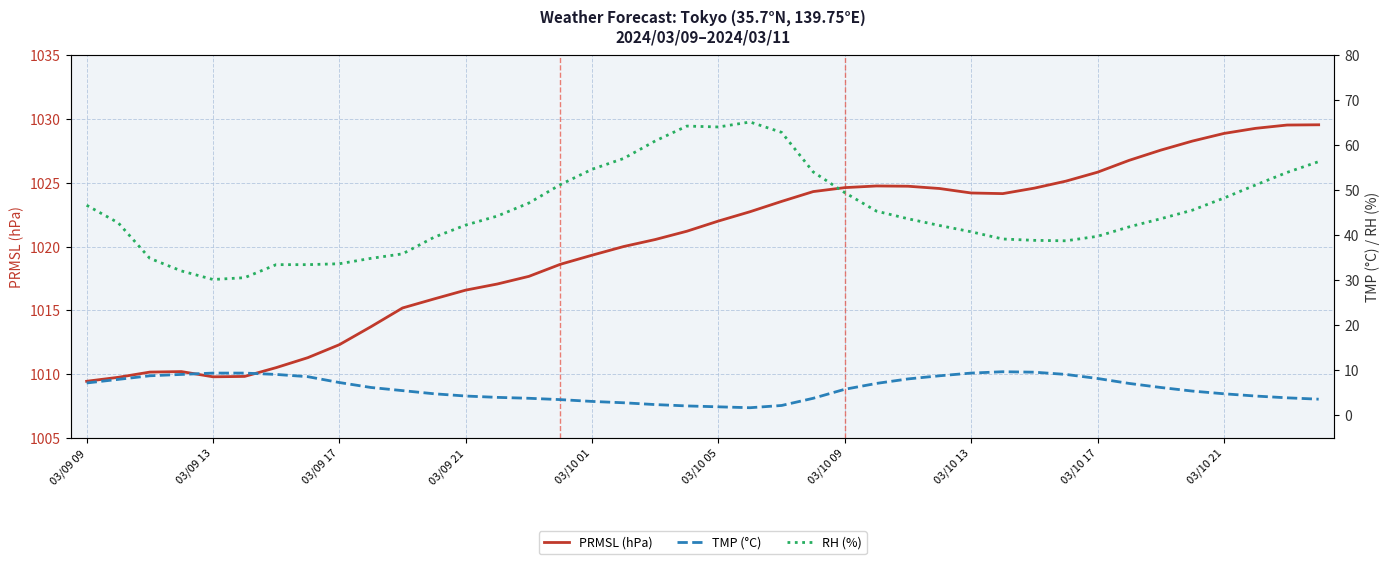

Reading left to right, transcribe all the data shown in this chart.

PRMSL (hPa): 1009.4	1009.8	1010.2	1010.2	1009.8	1009.8	1010.5	1011.3	1012.3	1013.7	1015.2	1015.9	1016.6	1017.1	1017.7	1018.6	1019.3	1020.0	1020.6	1021.2	1022.0	1022.7	1023.5	1024.3	1024.6	1024.8	1024.7	1024.6	1024.2	1024.2	1024.6	1025.1	1025.8	1026.8	1027.6	1028.3	1028.9	1029.3	1029.5	1029.6
TMP (°C): 7.2	8.0	8.8	9.1	9.4	9.4	9.1	8.6	7.3	6.2	5.5	4.8	4.3	4.0	3.8	3.5	3.1	2.8	2.4	2.1	1.9	1.7	2.2	3.8	5.8	7.1	8.1	8.8	9.4	9.7	9.6	9.1	8.2	7.1	6.2	5.4	4.8	4.3	3.9	3.6
RH (%): 46.7	42.8	34.9	32.1	30.2	30.6	33.5	33.5	33.7	34.9	35.9	39.6	42.3	44.3	47.2	51.3	54.7	57.1	61.0	64.3	64.1	65.2	62.9	54.1	49.5	45.4	43.7	42.2	40.8	39.2	38.9	38.8	39.8	41.9	43.7	45.6	48.3	51.2	54.0	56.4